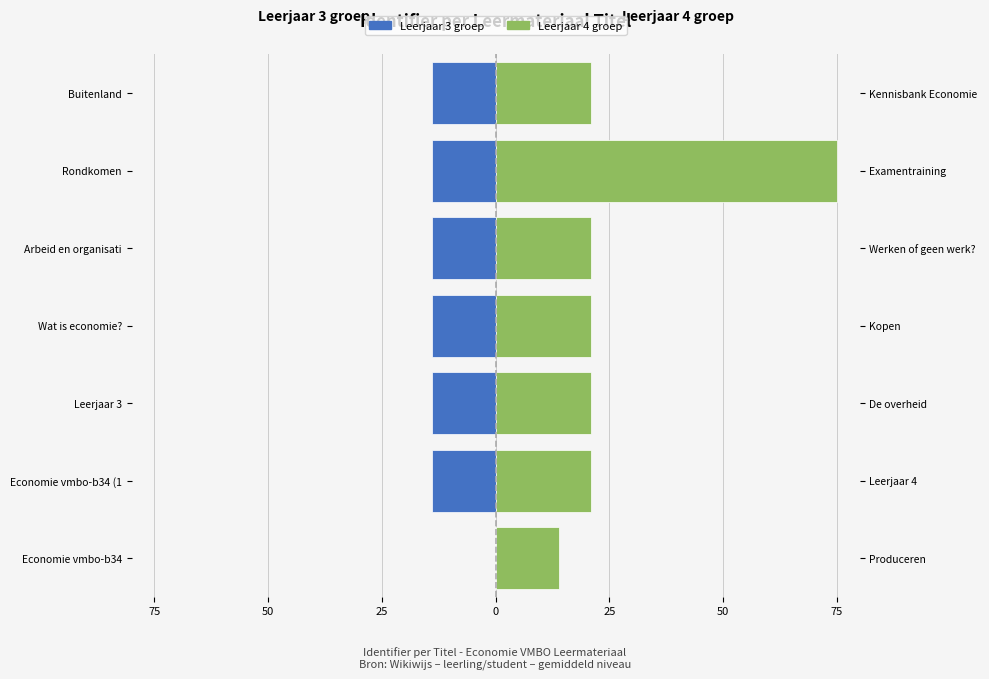

List the series in order of their peak value, lowest first.

Leerjaar 3 groep, Leerjaar 4 groep